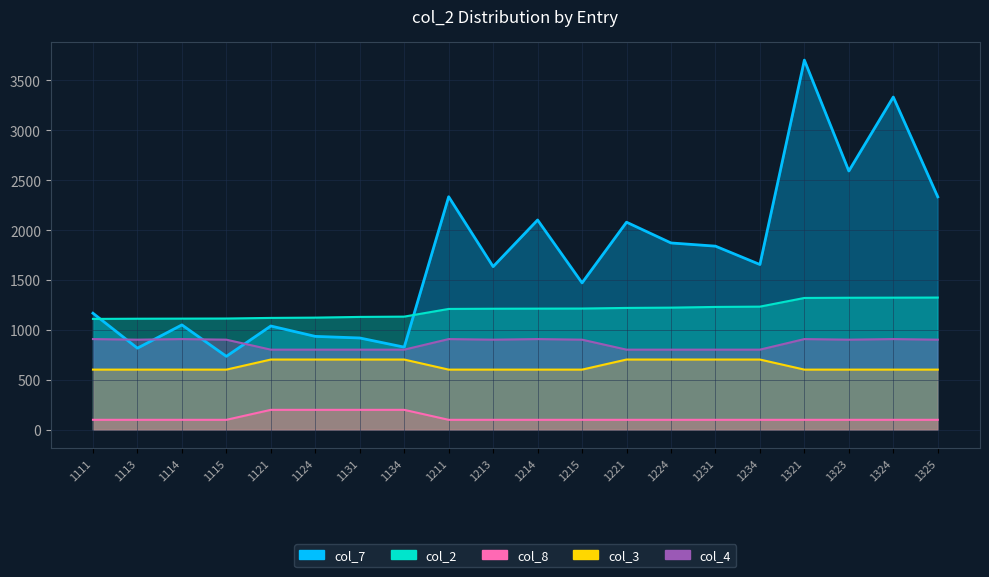

Does the chart display data point markers on the line(s)?

No